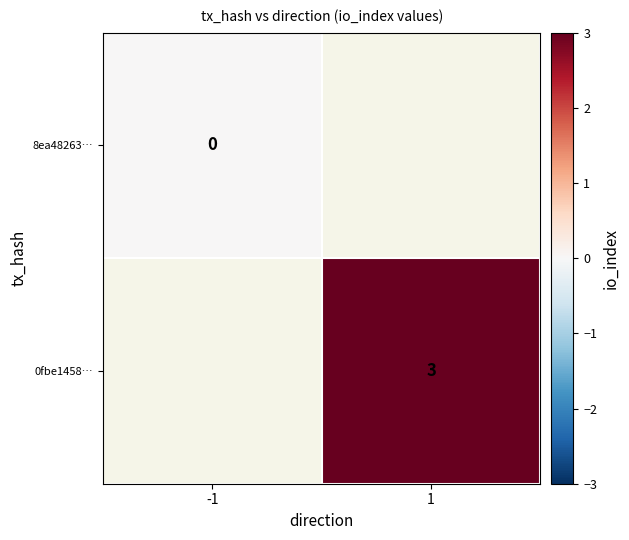

Is the value of 8ea48263… at -1 greater than the value of 0fbe1458… at 1?

No